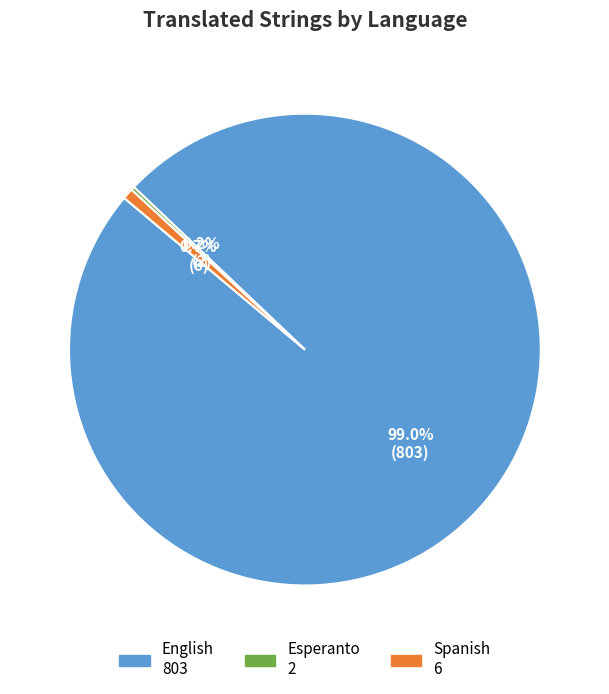

What percentage is NOT represented by Spanish?

99.3%